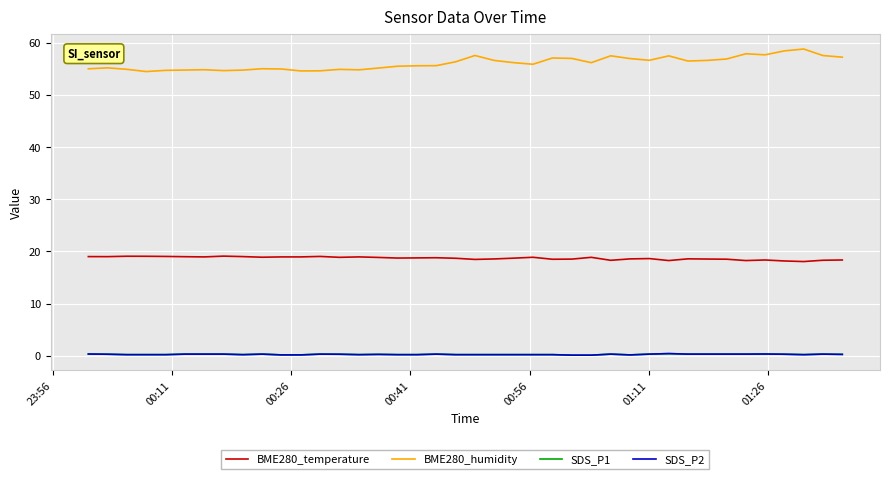

What are all the series names shown in the legend?

BME280_temperature, BME280_humidity, SDS_P1, SDS_P2